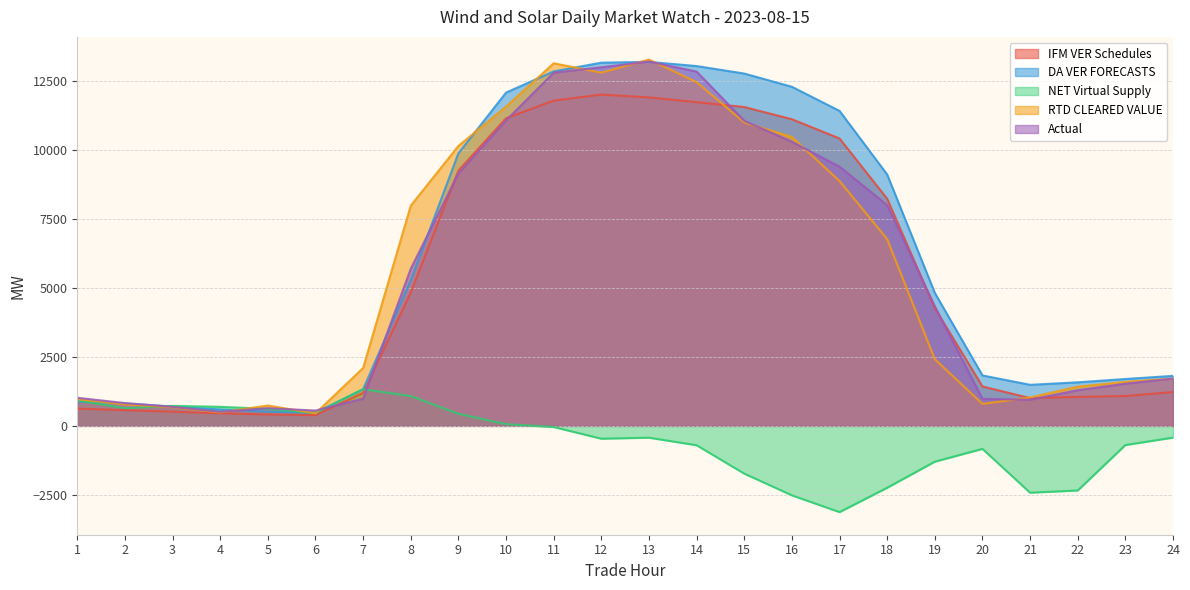

Reading right to left, transcribe all the data shown in this chart.

IFM VER Schedules: 1223.6	1080.7	1049.5	1004.6	1427.2	4263.1	8223.5	10405.9	11103.3	11545.2	11720.8	11893.5	11995.7	11776.2	11137.1	9242.4	4829.0	1192.8	387.6	411.8	453.4	511.6	567.6	625.8
DA VER FORECASTS: 1810.4	1697.6	1576.4	1486.6	1826.3	4815.2	9102.5	11405.1	12276.9	12757.6	13028.2	13180.8	13151.1	12834.4	12068.3	9867.7	5274.5	1326.0	475.1	515.0	592.6	701.7	810.6	882.8
NET Virtual Supply: -424.6	-693.6	-2338.4	-2419.4	-832.5	-1296.1	-2240.8	-3122.2	-2514.7	-1729.0	-700.9	-427.5	-464.2	-41.2	62.5	437.7	1079.6	1326.6	468.0	612.5	690.0	723.4	640.5	927.2
RTD CLEARED VALUE: 1713.1	1592.6	1420.2	1027.2	797.3	2414.7	6763.6	8866.1	10460.4	10987.9	12446.6	13265.1	12788.5	13128.8	11560.4	10136.6	7974.0	2096.2	453.2	737.0	485.7	674.7	777.7	964.3
Actual: 1713.4	1526.3	1290.8	946.5	978.7	4330.9	7995.4	9387.2	10287.1	11047.0	12827.7	13193.1	12983.6	12789.0	11060.0	9139.3	5688.9	985.2	553.9	640.9	508.8	688.0	825.3	1016.2